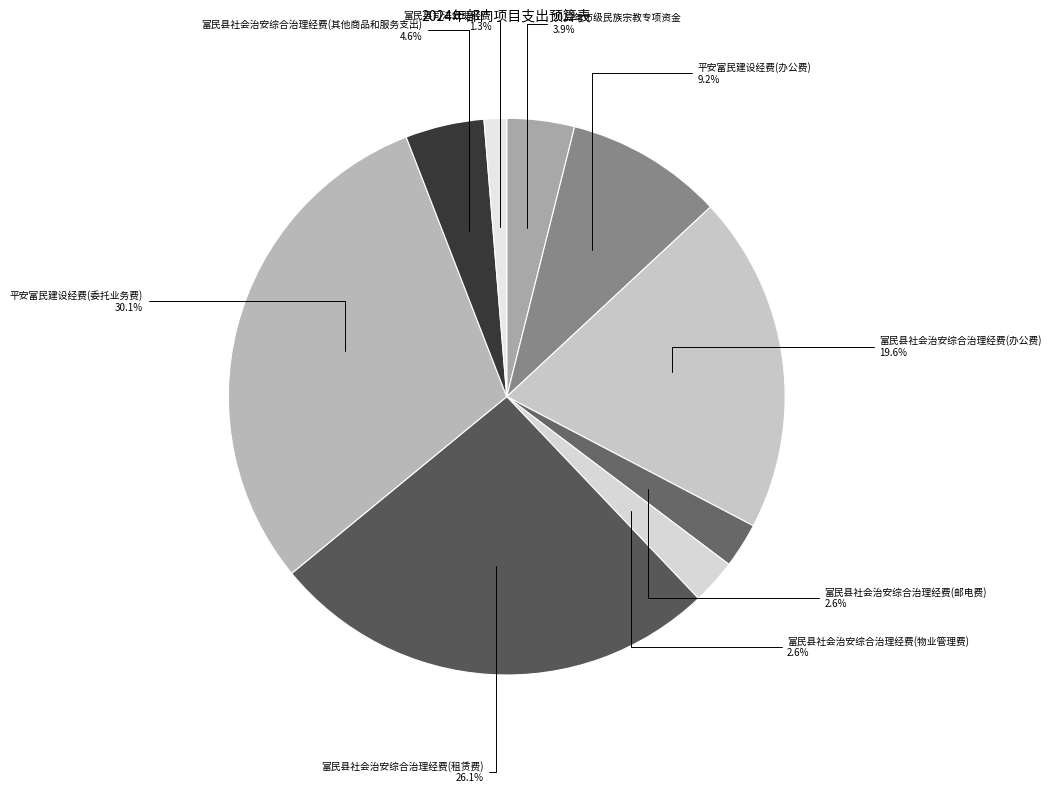

Which slice is the smallest?

富民县司法救助经费